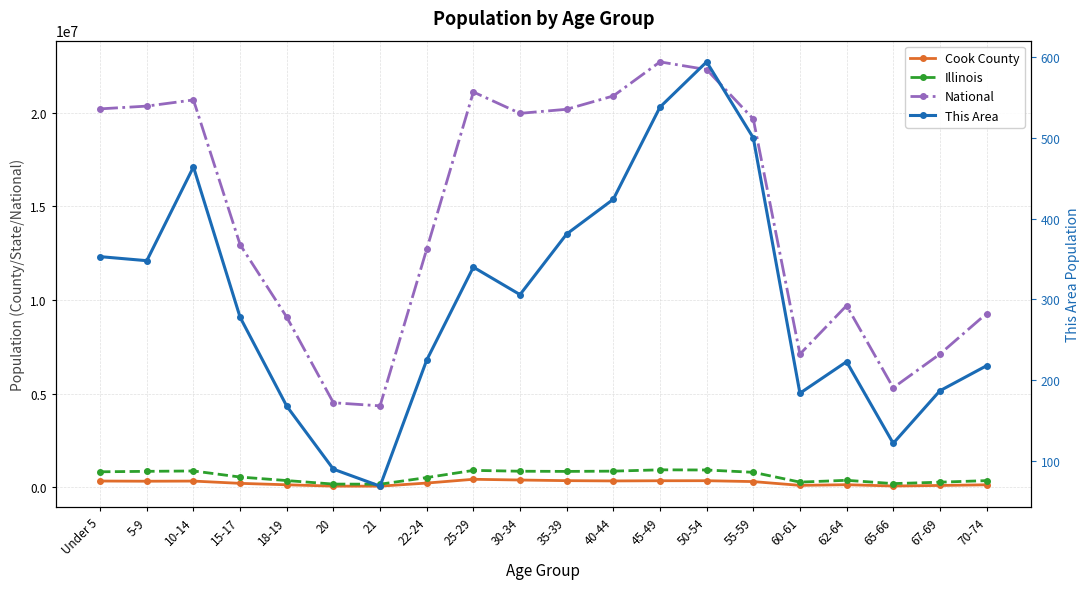

Between 67-69 and 25-29, which is larger?

25-29